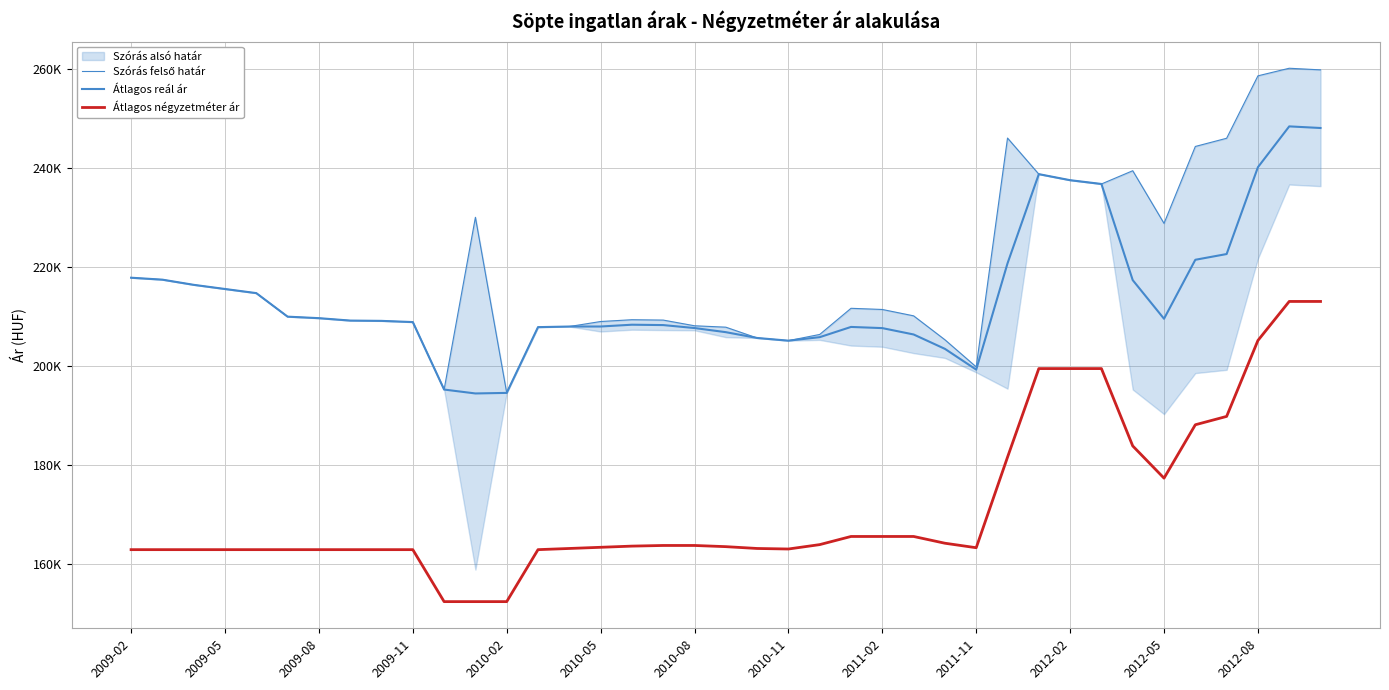

True or false: Szórás felső határ and Átlagos reál ár intersect in this chart.

False